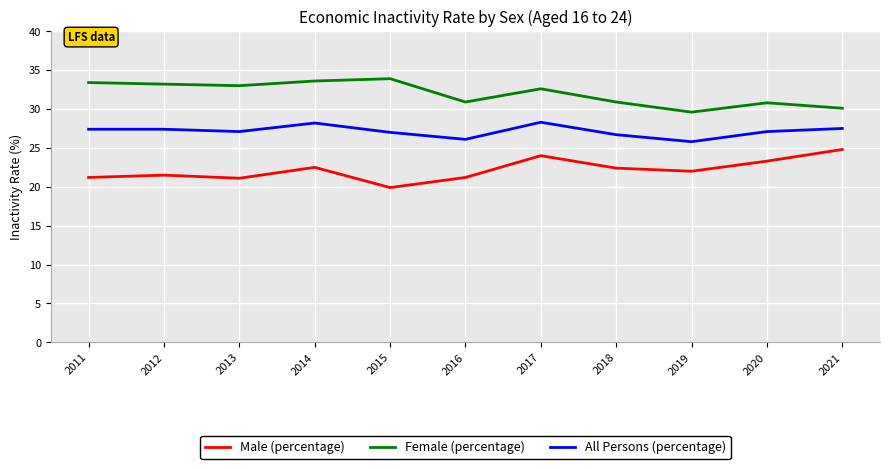

Is the value of Male (percentage) at 2021 greater than the value of Female (percentage) at 2012?

No